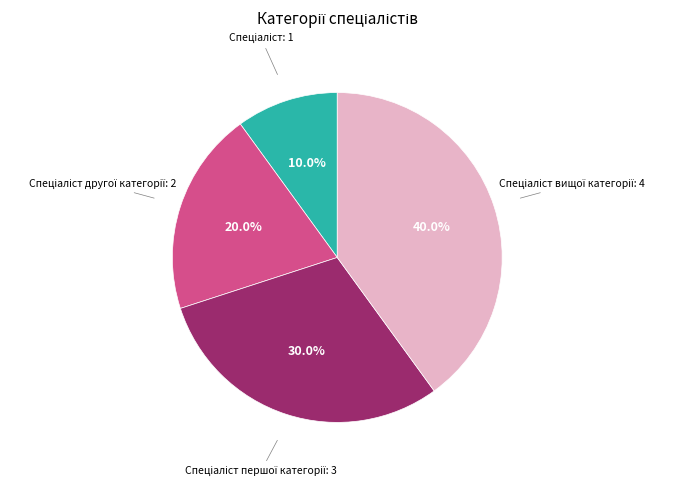

Is there any slice that represents more than half of the pie?

No